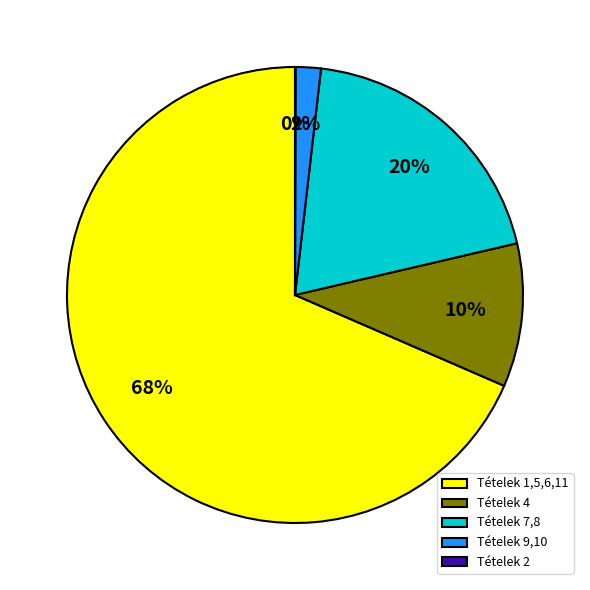

Do Tételek 1,5,6,11 and Tételek 9,10 together represent more than half of the pie?

Yes